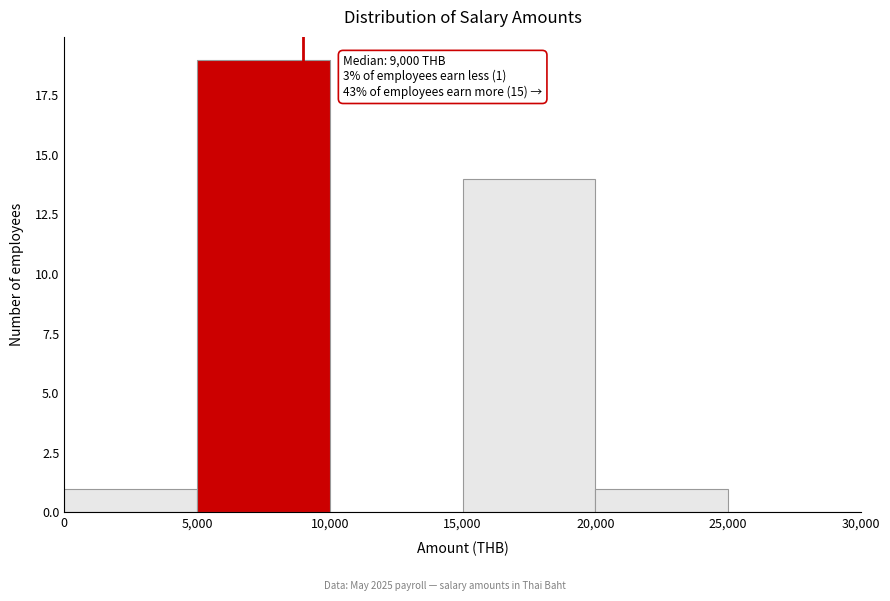

Over which range of the x-axis is the bar tallest?

5,000 to 10,000